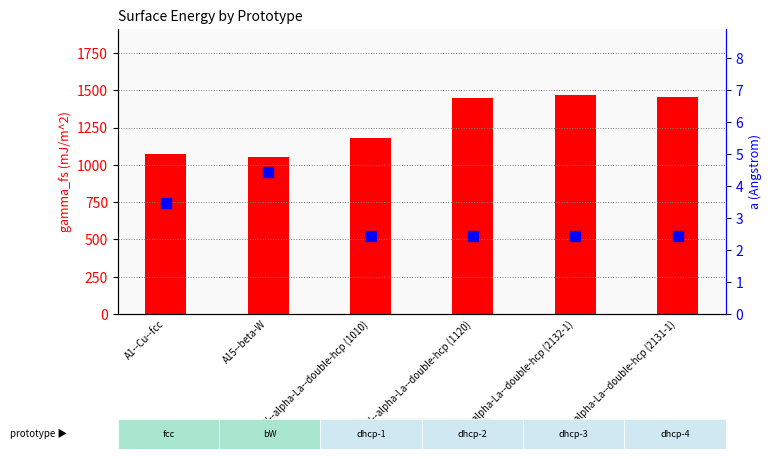

Rank the series by their maximum value, from lowest to highest.

a, gamma_fs